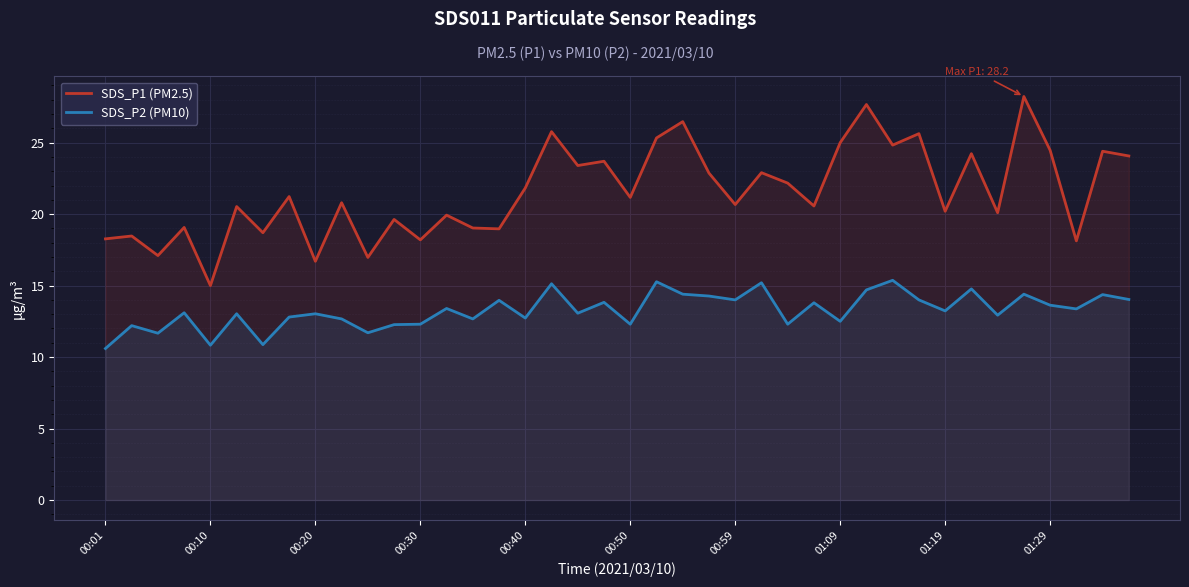

What is the sum of the SDS_P1 (PM2.5) values at 30 and 39?

48.9